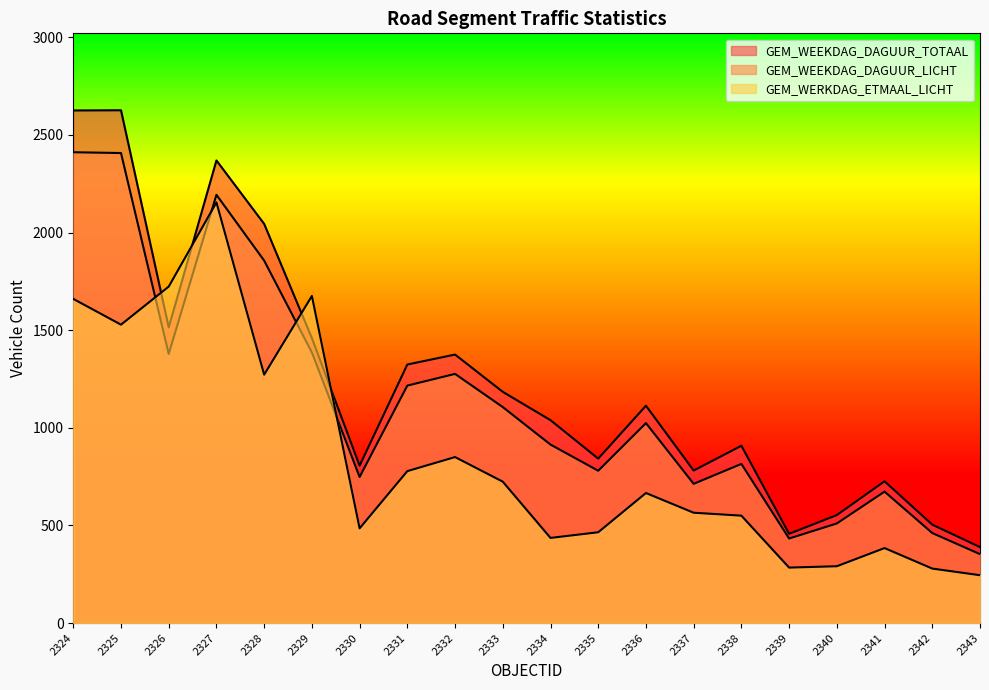

What is the difference between the maximum and second lowest values in the GEM_WEEKDAG_DAGUUR_LICHT series?

1978